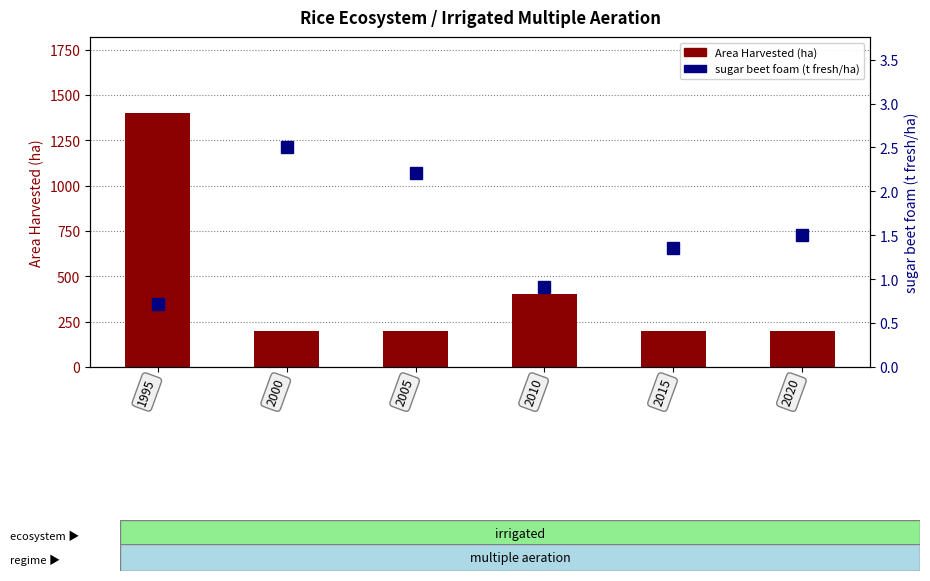

How many Area Harvested (ha) values are between 200 and 400?

5